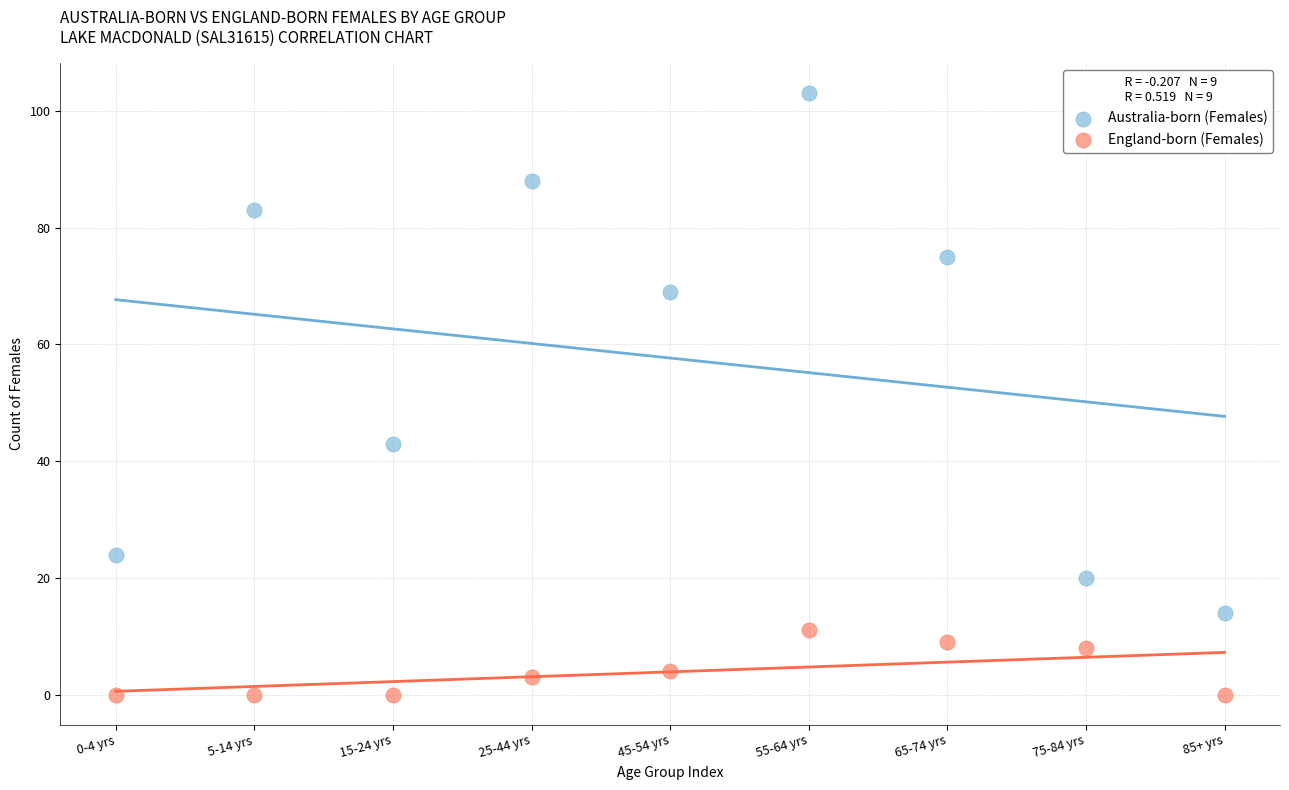

Which series reaches the minimum Y coordinate?

England-born (Females)